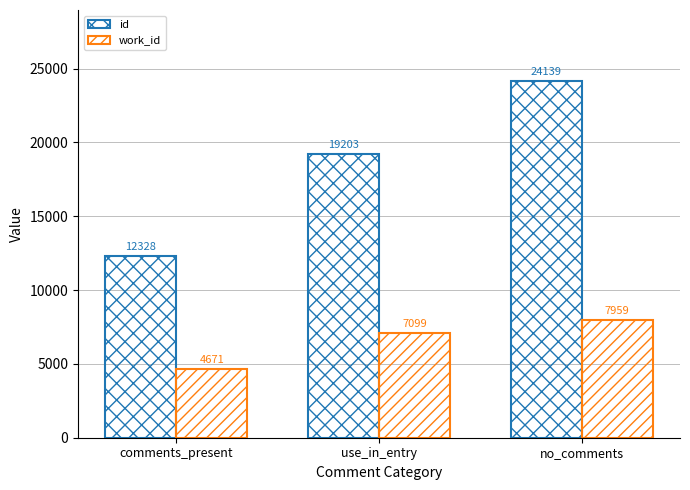

List the labels in order of work_id value, largest first.

no_comments, use_in_entry, comments_present